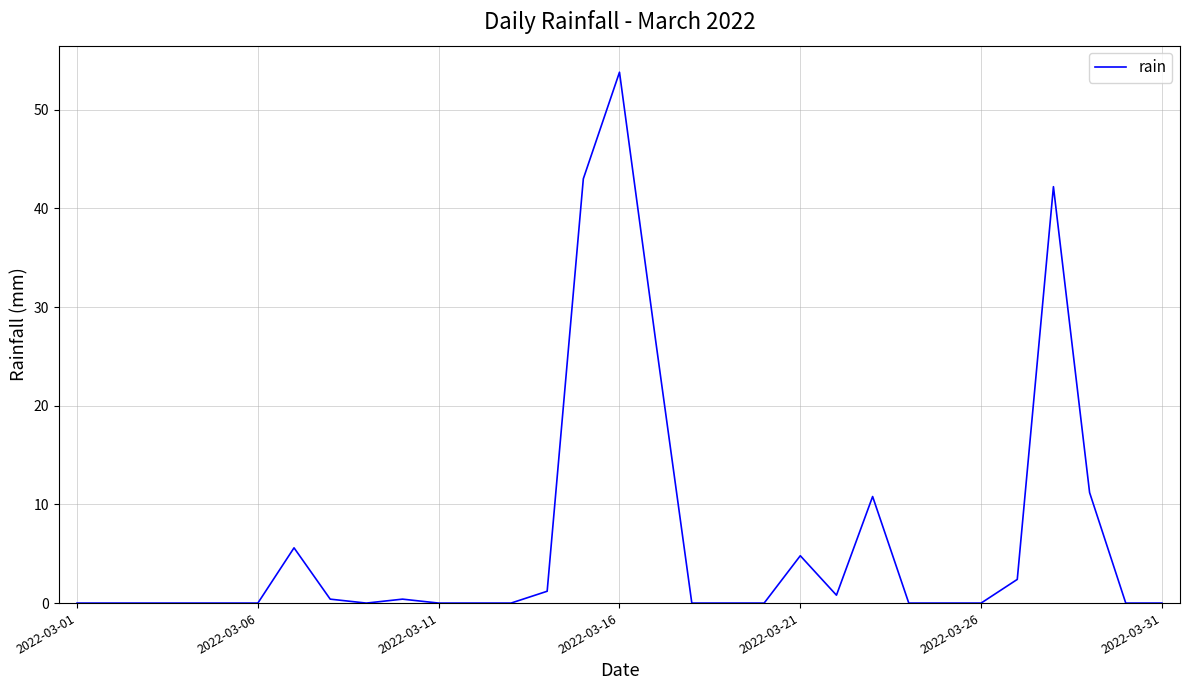

What is the difference between the maximum and minimum values?

53.8